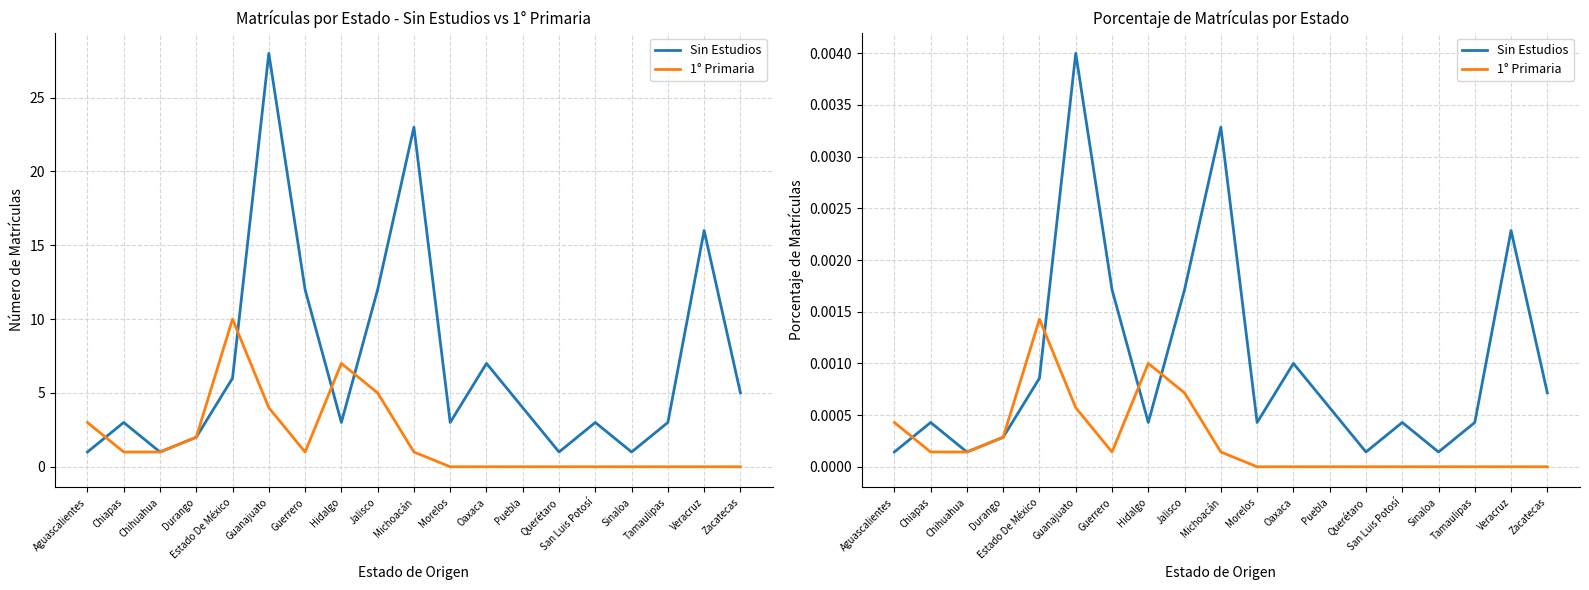

Is the value of Sin Estudios at Sinaloa greater than the value of 1° Primaria at Michoacán?

No